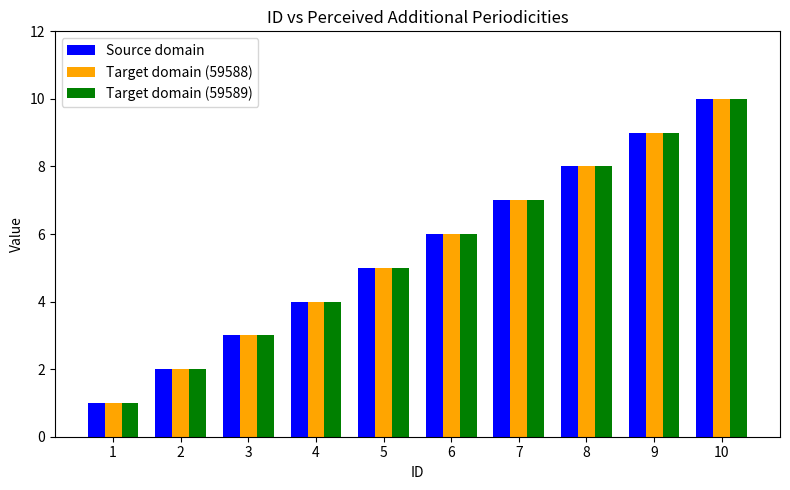

Which label corresponds to the largest value in the chart?

10